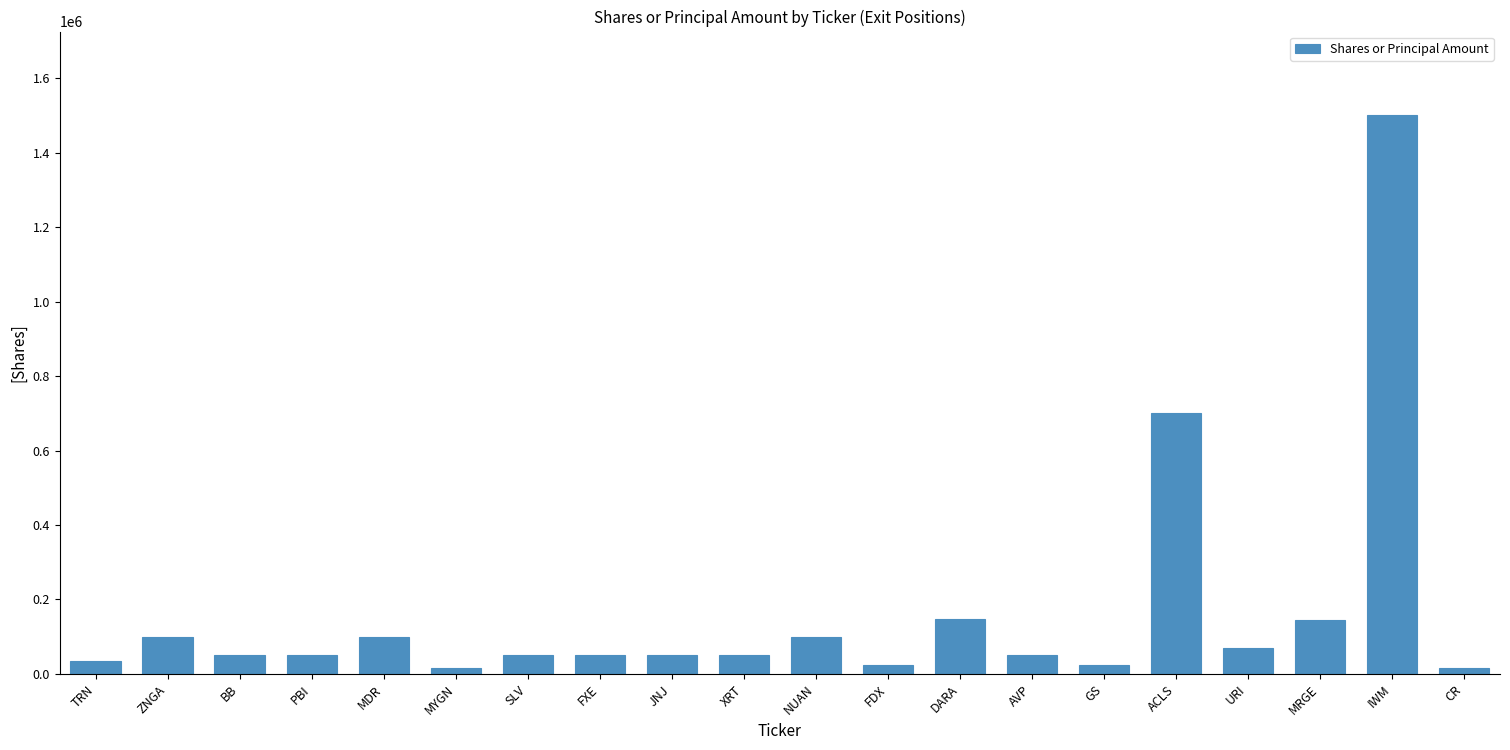

What is the ratio of the value at SLV to the value at FXE?

1.0